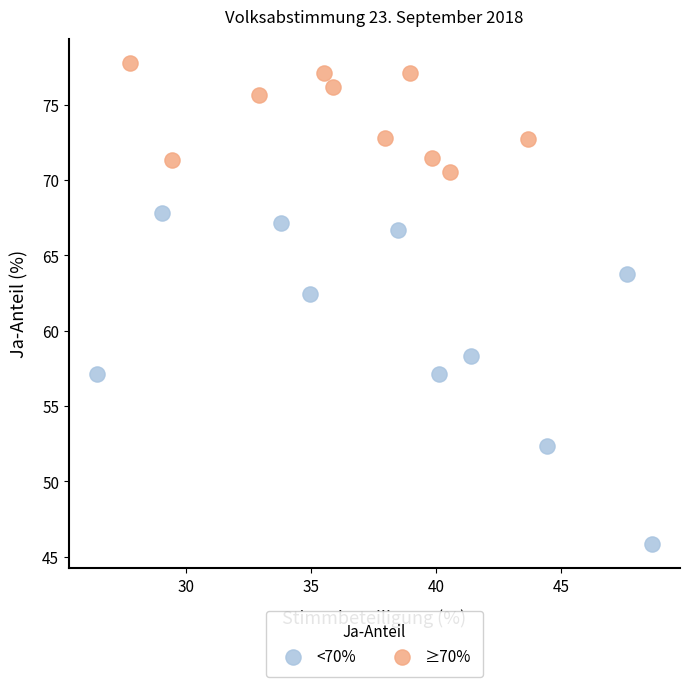

Which series has the widest spread of Y values?

<70%